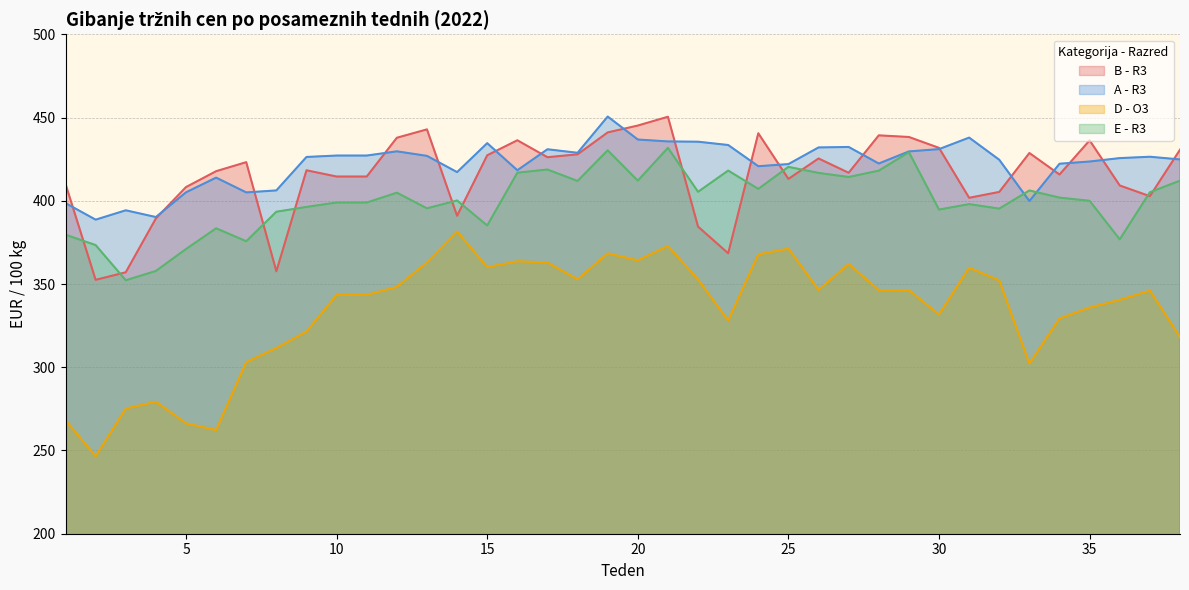

Which has a higher value, 21 or 27?

21